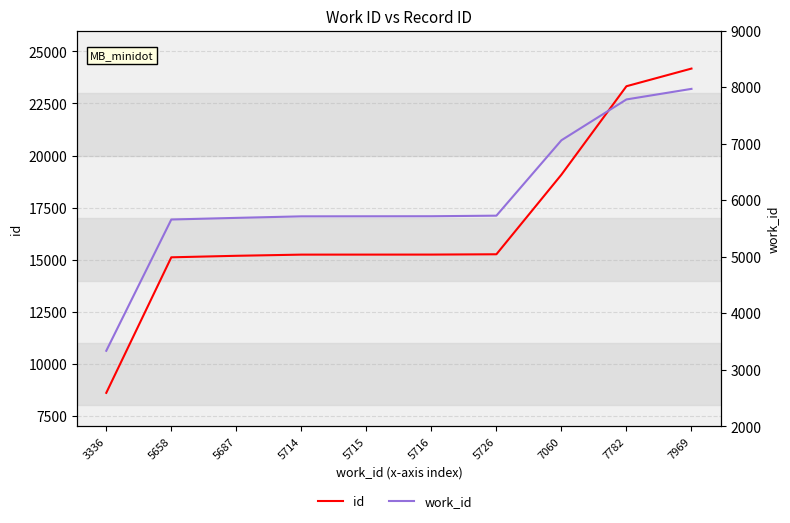

At 5716, list the series in order from largest to smallest.

id, work_id